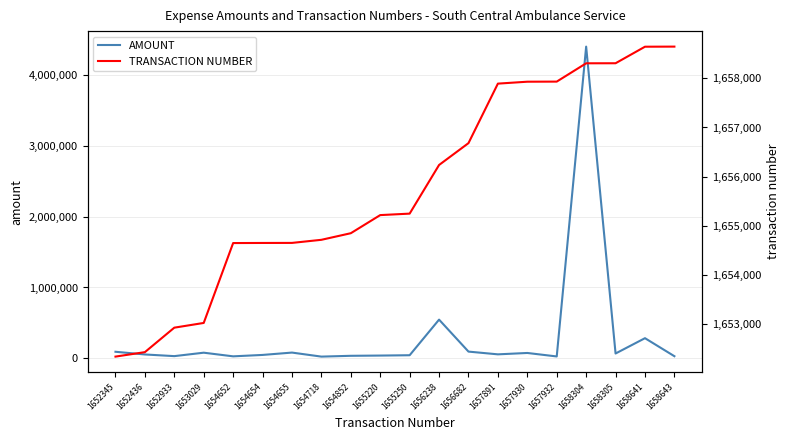

Reading left to right, list all the values displayed in this chart.

AMOUNT: 1652345=93316.3	1652436=55261.0	1652933=31868.0	1653029=80247.6	1654652=28862.0	1654654=48673.9	1654655=81885.5	1654718=25000.0	1654852=36432.0	1655220=39850.8	1655250=44399.0	1656238=546750.0	1656682=95692.8	1657891=57000.0	1657930=76398.6	1657932=27267.6	1658304=4397946.2	1658305=68819.0	1658641=284994.8	1658643=30732.8
TRANSACTION NUMBER: 1652345=1652345.0	1652436=1652436.0	1652933=1652933.0	1653029=1653029.0	1654652=1654652.0	1654654=1654654.0	1654655=1654655.0	1654718=1654718.0	1654852=1654852.0	1655220=1655220.0	1655250=1655250.0	1656238=1656238.0	1656682=1656682.0	1657891=1657891.0	1657930=1657930.0	1657932=1657932.0	1658304=1658304.0	1658305=1658305.0	1658641=1658641.0	1658643=1658643.0